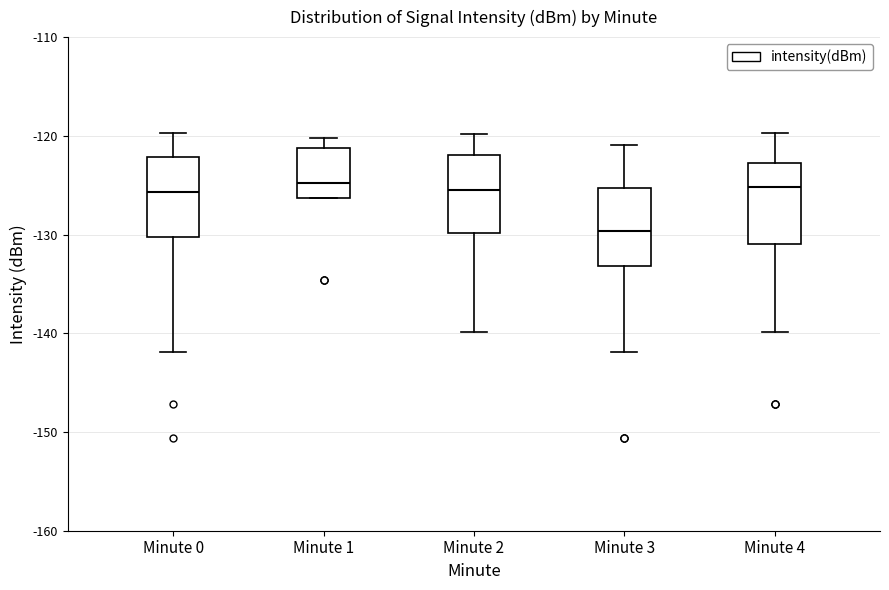

Where does the median line of the box for Minute 4 sit on the y-axis? The values are not printed on the chart, so give them approximately, as read against the axis.

-125